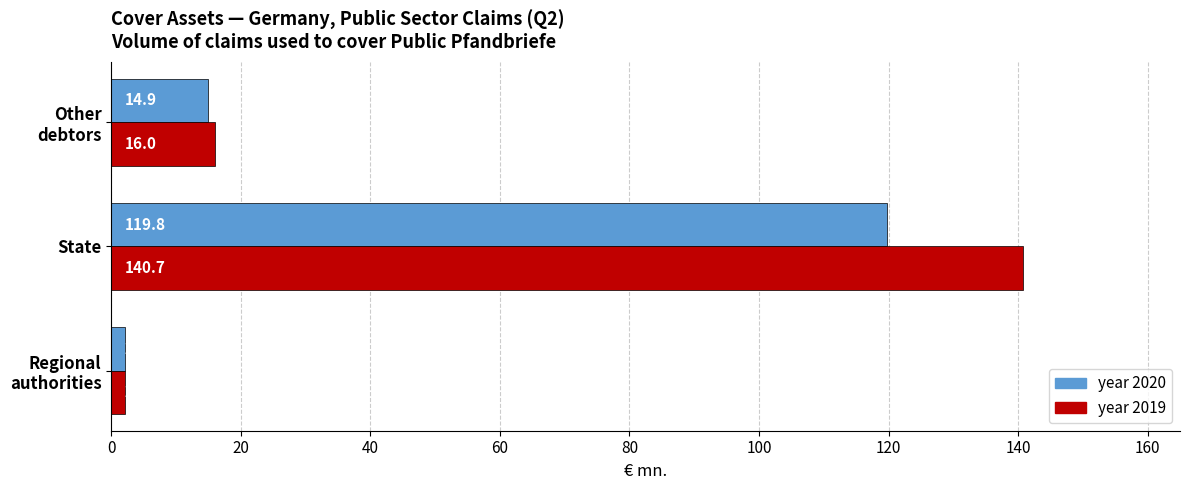

The value of year 2020 at State is 119.8. True or false?

True